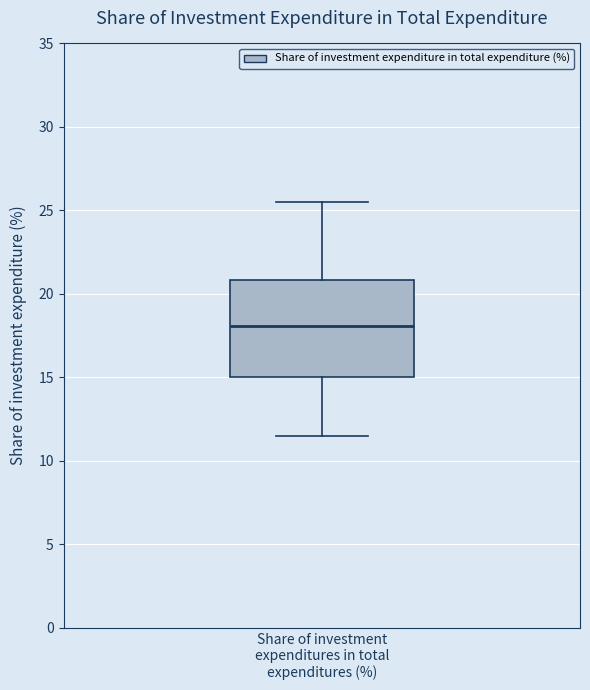

Transcribe this box plot: give where the median line is, the range the box spans, and where the two whiskers end, as read against the y-axis. The values are not printed on the chart, so give them approximately, as read against the axis.

median 18.0, box 15.0 to 21.0, whiskers 11.5 to 25.5